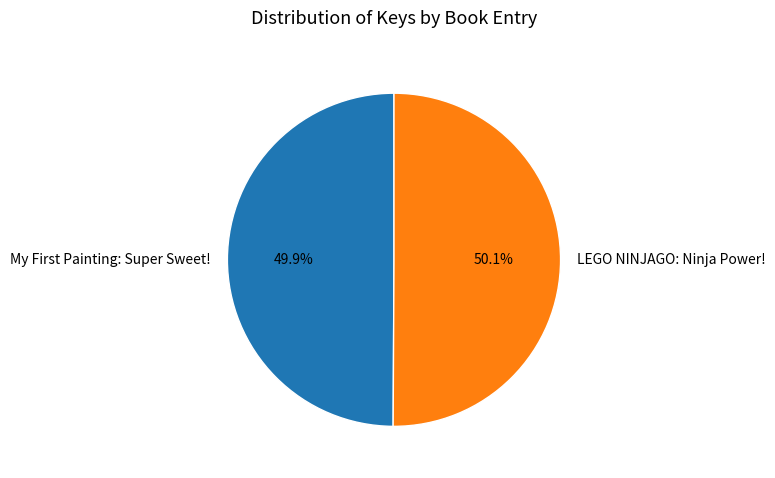

The LEGO NINJAGO: Ninja Power! slice represents 50% of the pie. True or false?

True